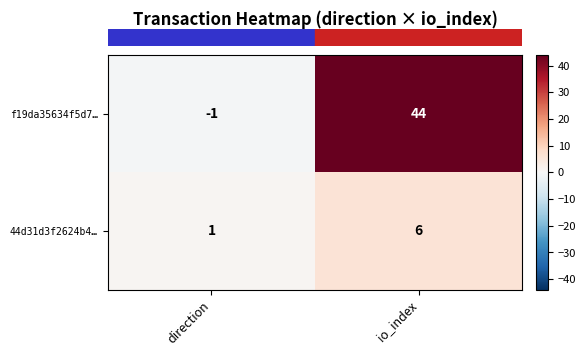

List the series in order of their overall mean, highest first.

f19da35634f5d7…, 44d31d3f2624b4…